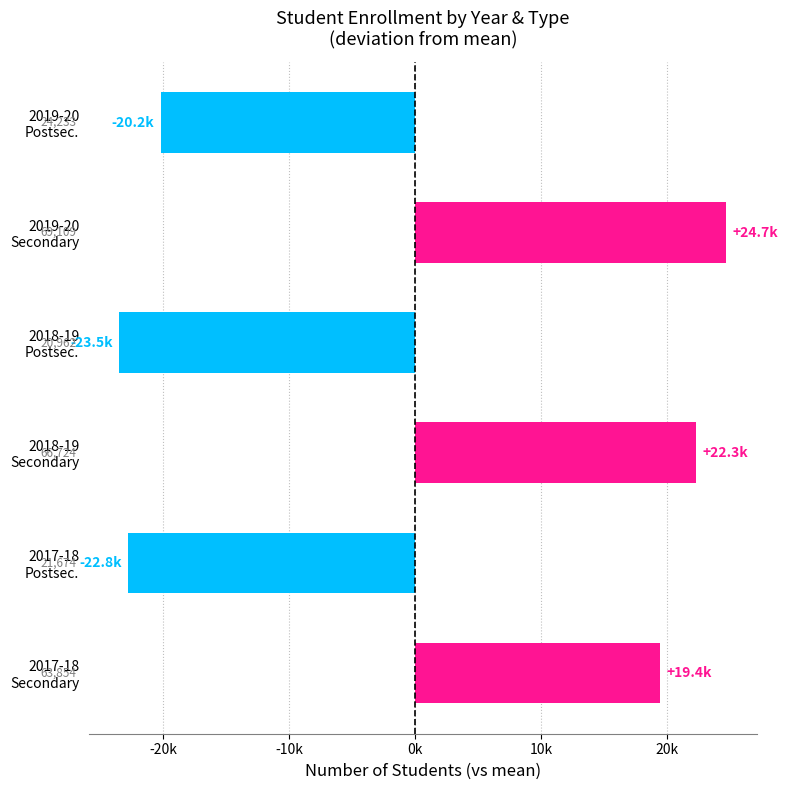

Are the bars horizontal?

Yes